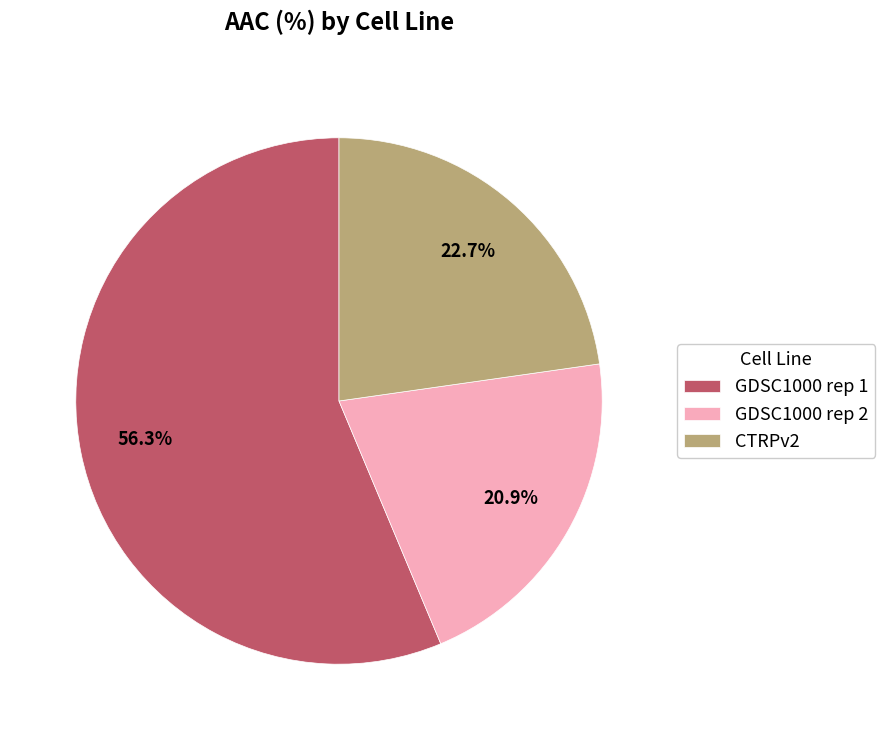

True or false: GDSC1000 rep 1 accounts for 56% of the total.

True